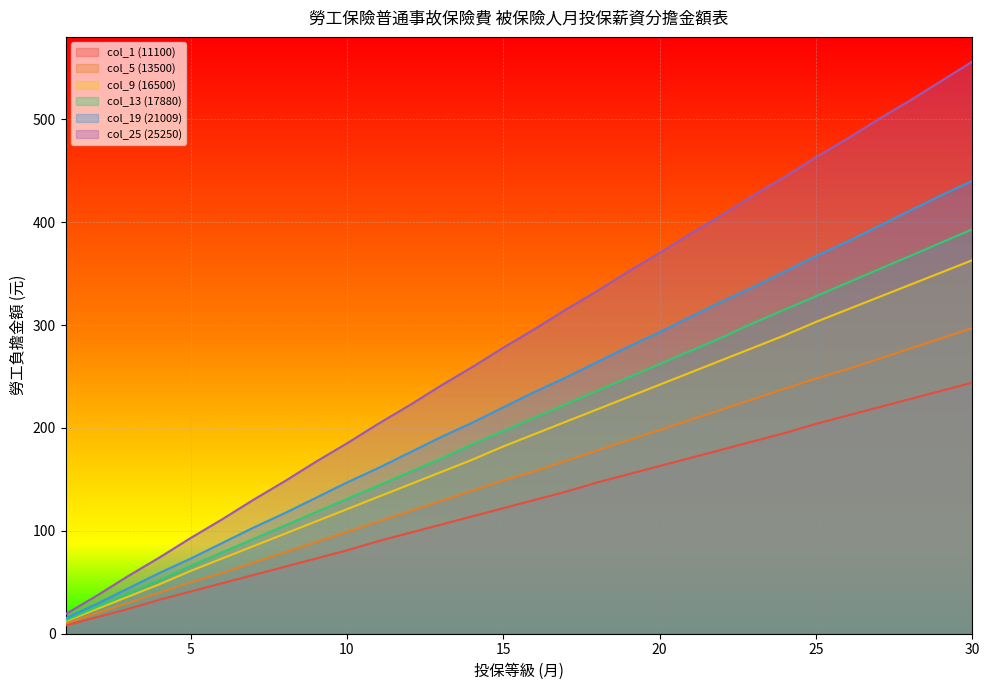

The col_13 (17880) series shows 288 at 22. True or false?

True